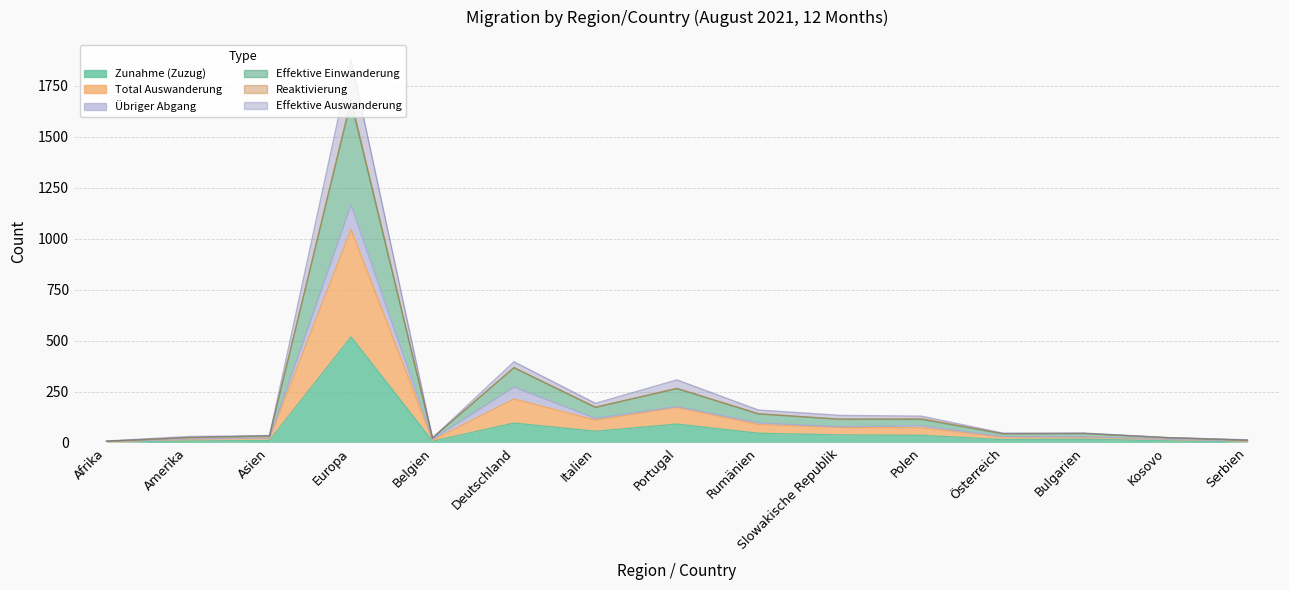

At which label does Total Auswanderung first exceed 44?

Europa